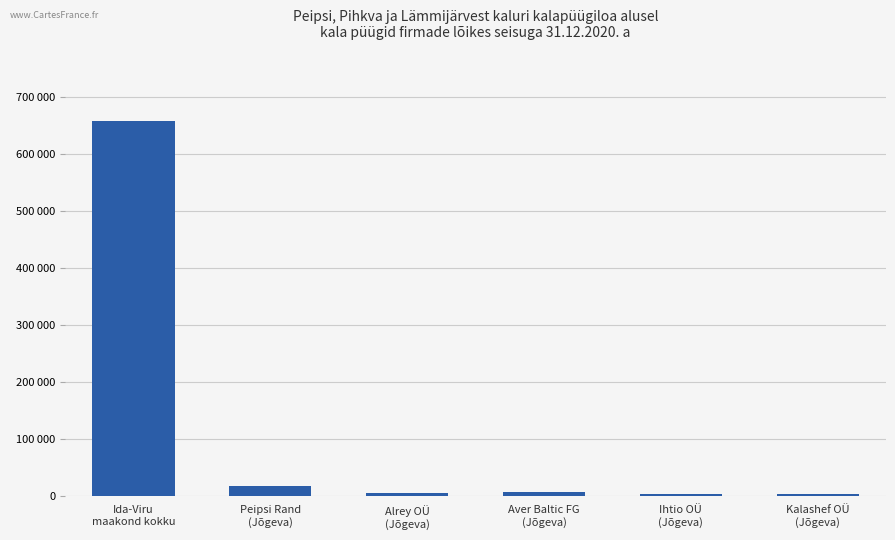

How many data points are above 5820?

2